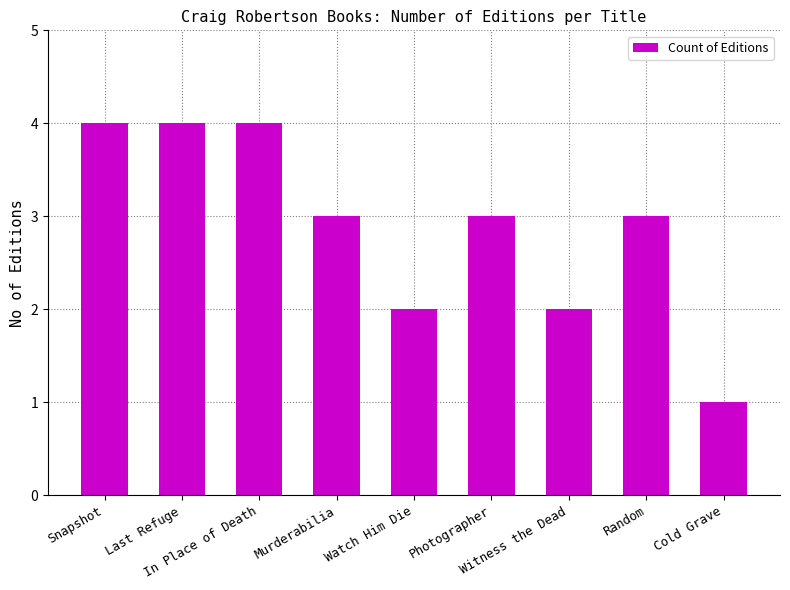

Which has a higher value, Snapshot or Witness the Dead?

Snapshot